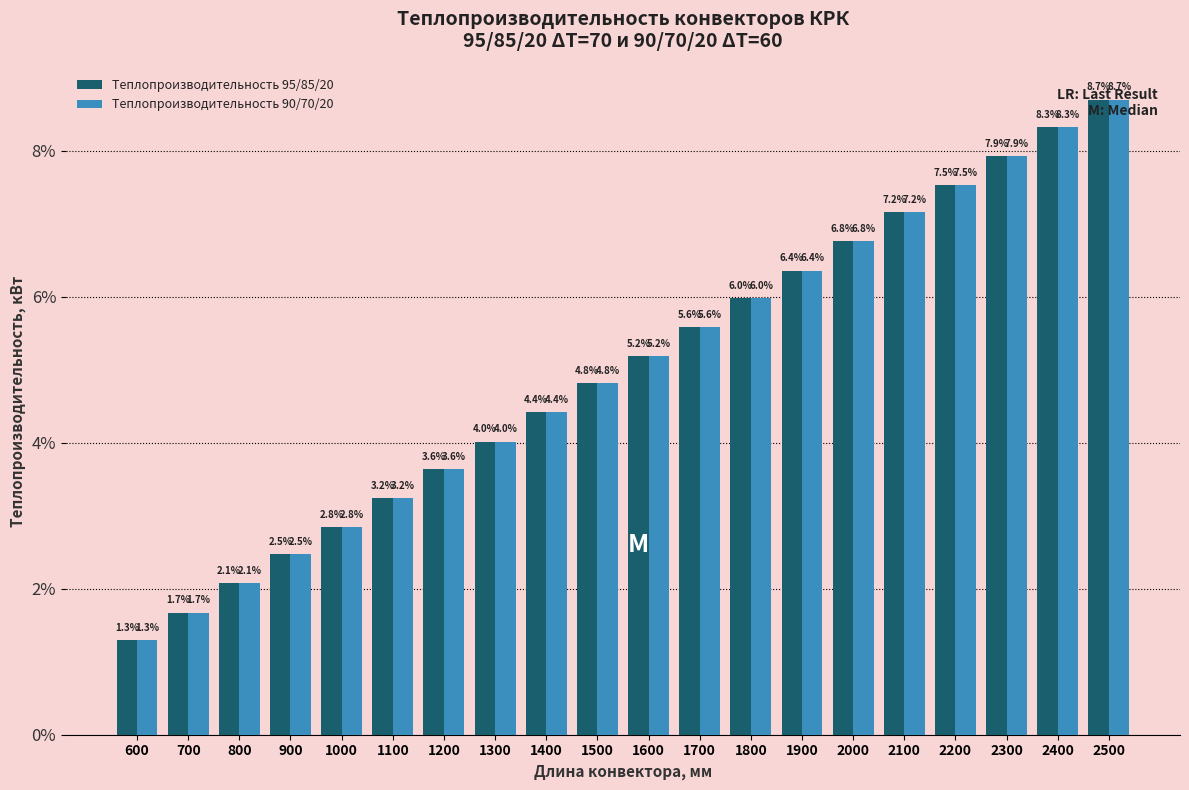

The value of Теплопроизводительность 95/85/20 at 700 is 1.7. True or false?

True